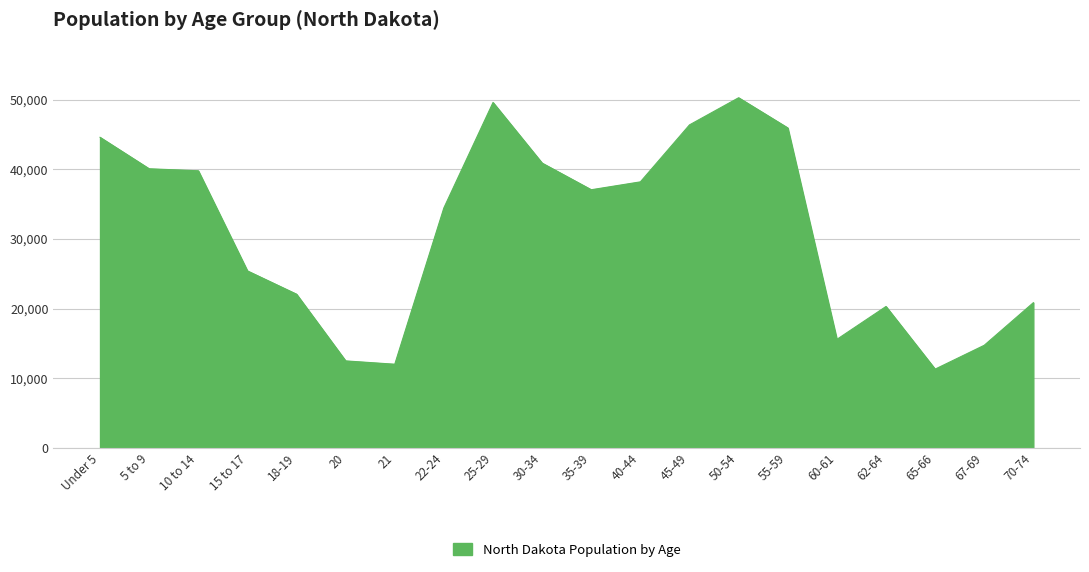

Does the chart display data point markers on the line(s)?

No